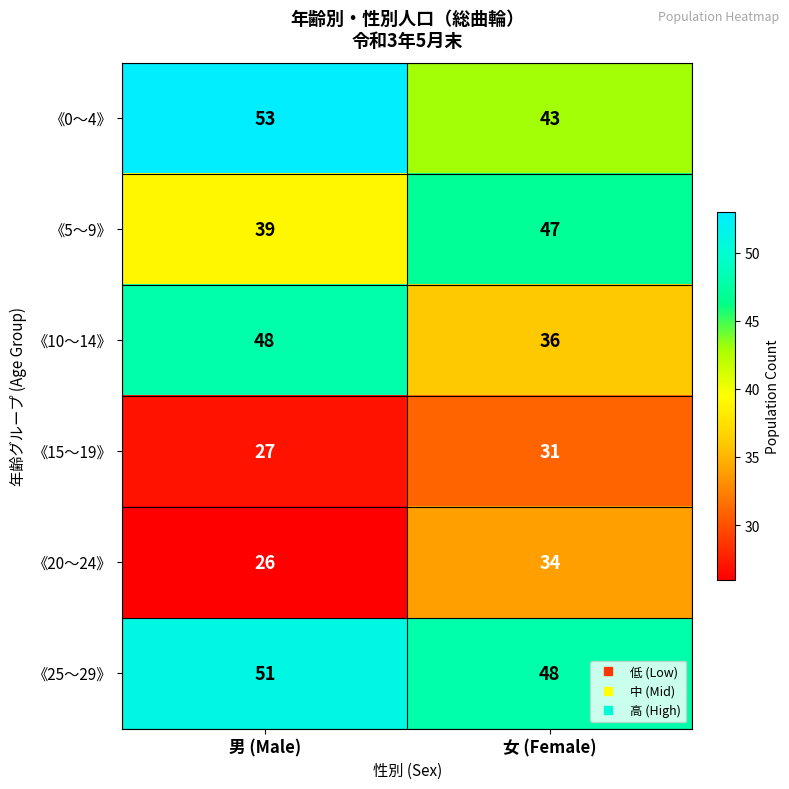

How many categories are shown in the chart?

2